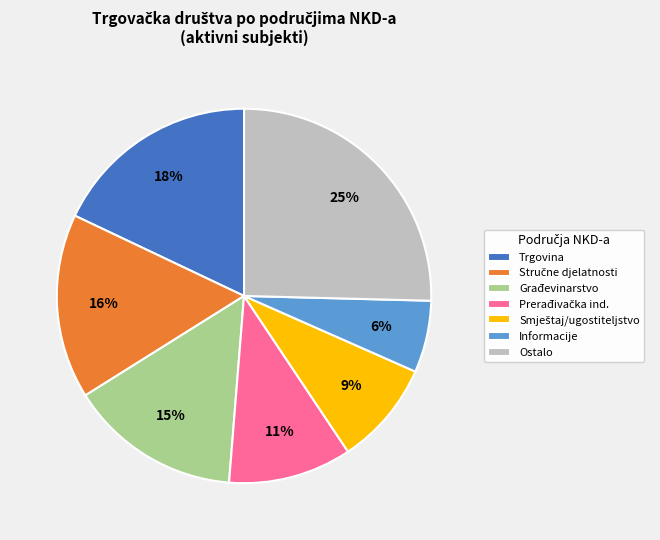

Is there a majority slice in this chart?

No